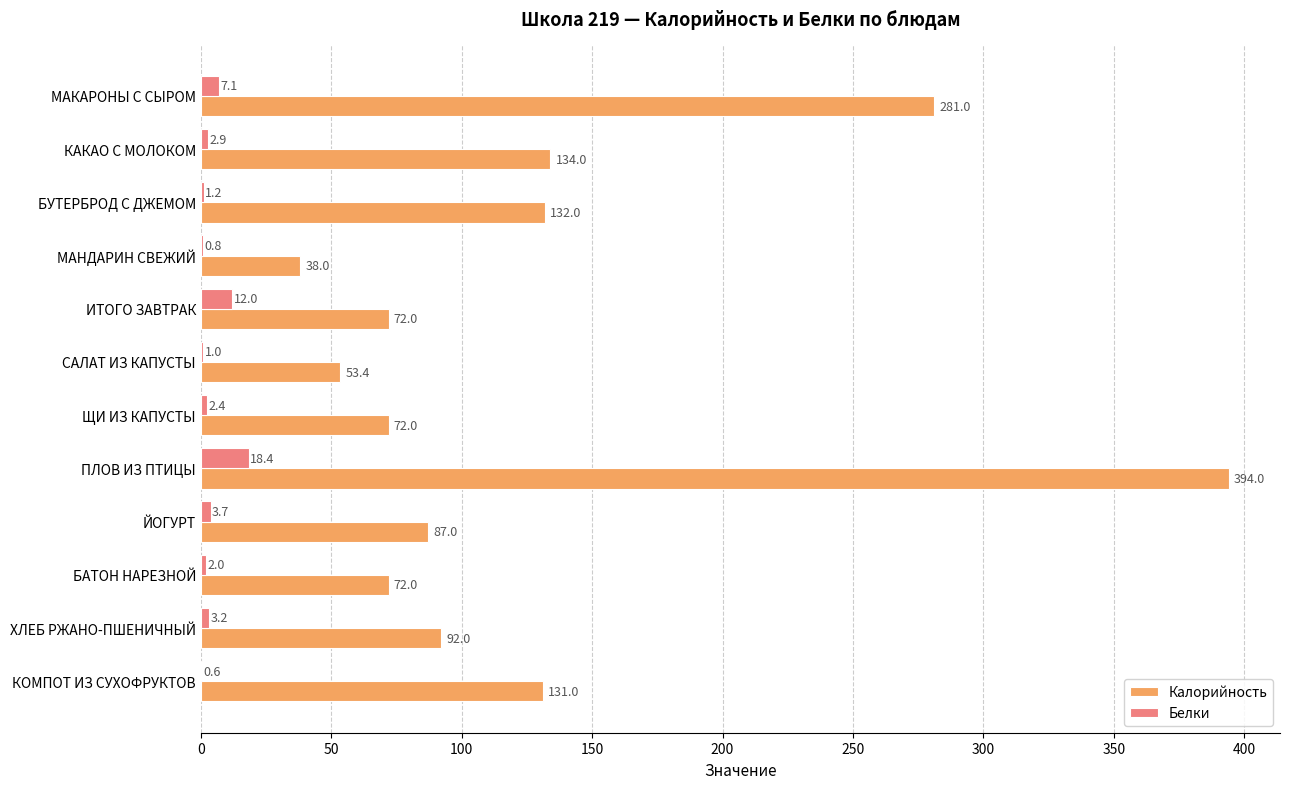

Is the value of Калорийность at МАНДАРИН СВЕЖИЙ greater than the value of Белки at САЛАТ ИЗ КАПУСТЫ?

Yes